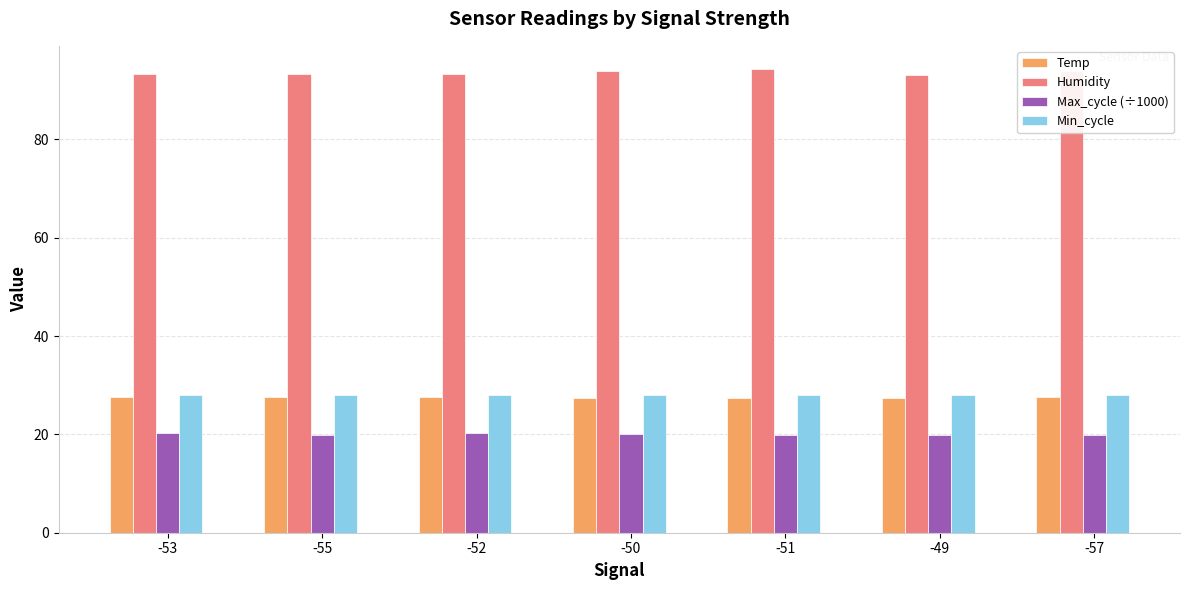

Which series has the widest spread of values?

Humidity